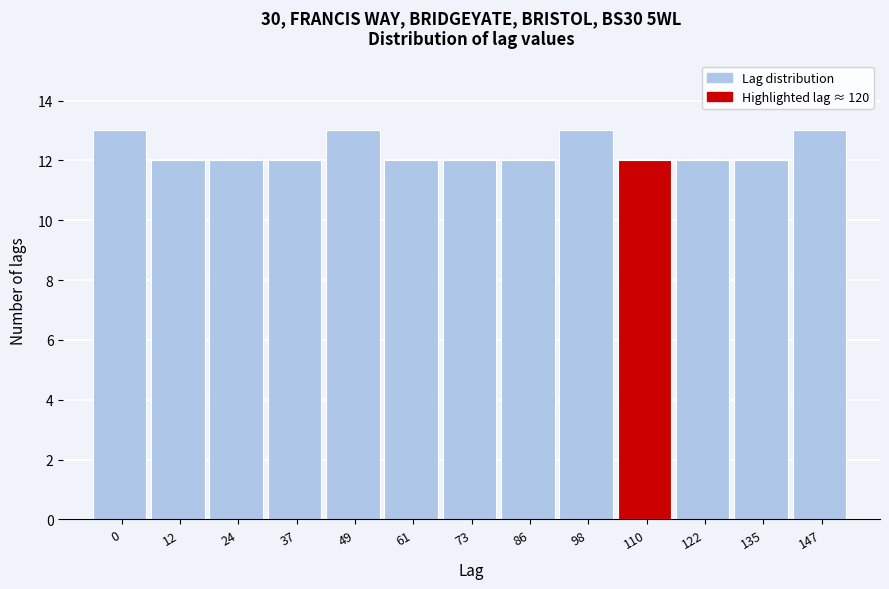

Reading left to right, what are all the values shown in this chart?

13	12	12	12	13	12	12	12	13	12	12	12	13